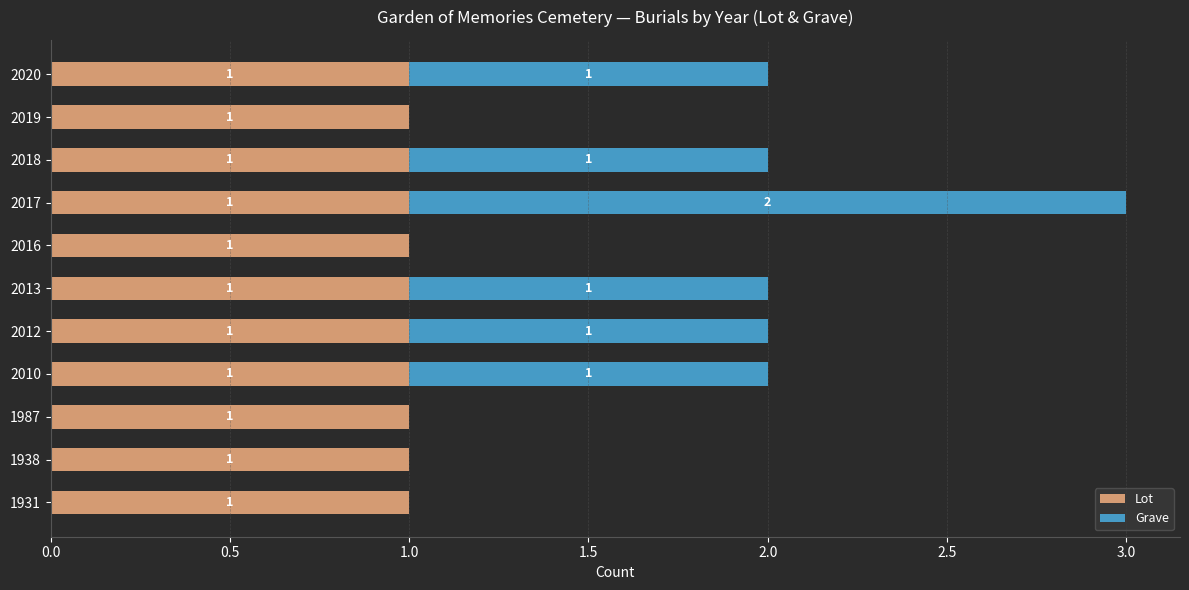

The Lot series shows 2 at 2017. True or false?

False